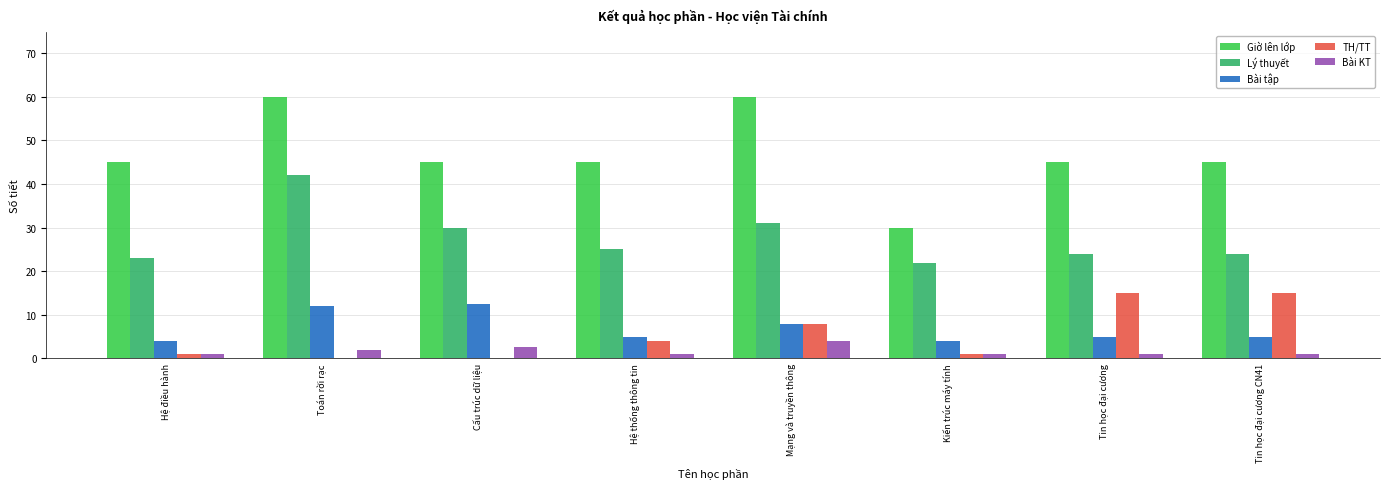

What is the average value of the Bài tập series?

6.9